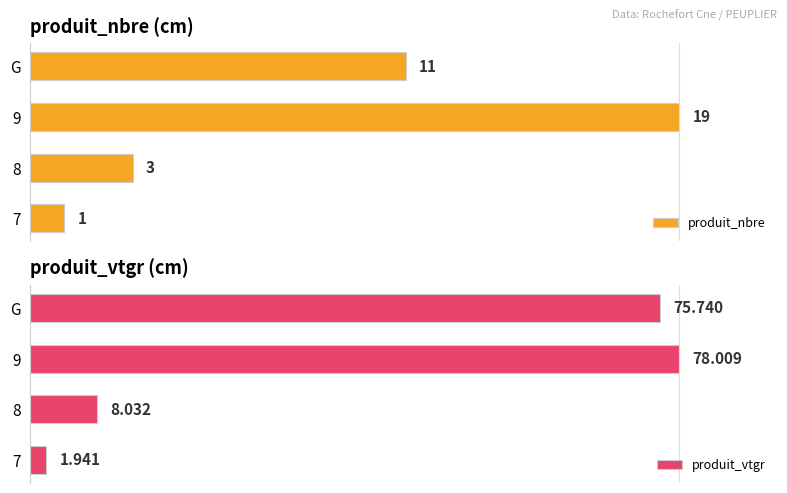

At which label is produit_nbre closest to 10?

G